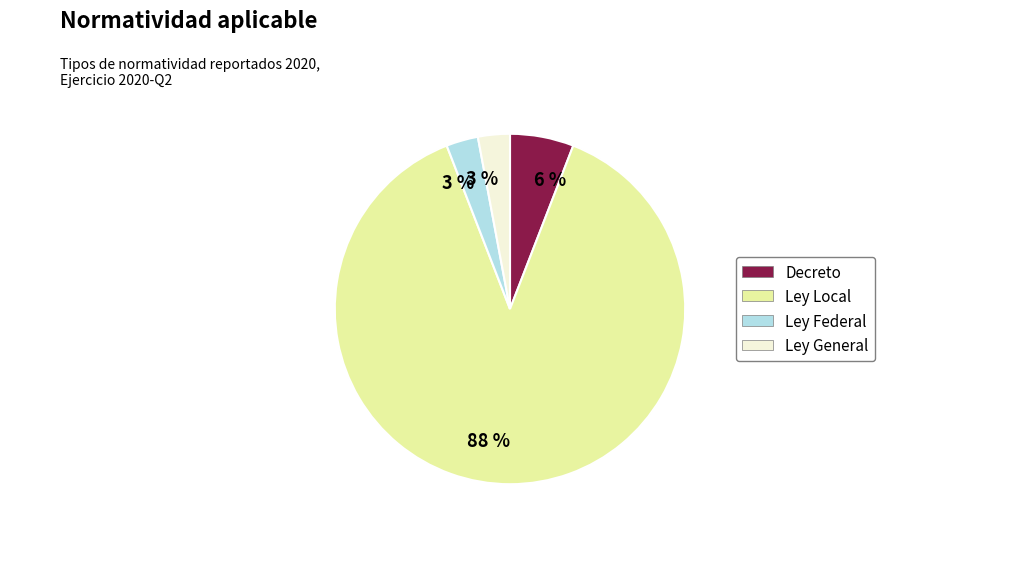

Which category accounts for the majority?

Ley Local